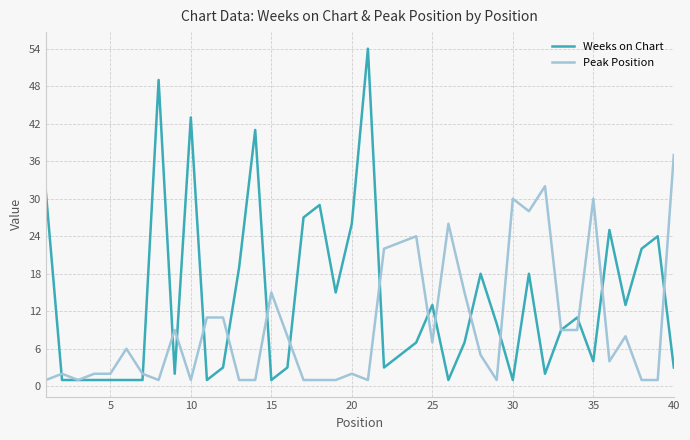

Rank the series by their average value, from highest to lowest.

Weeks on Chart, Peak Position